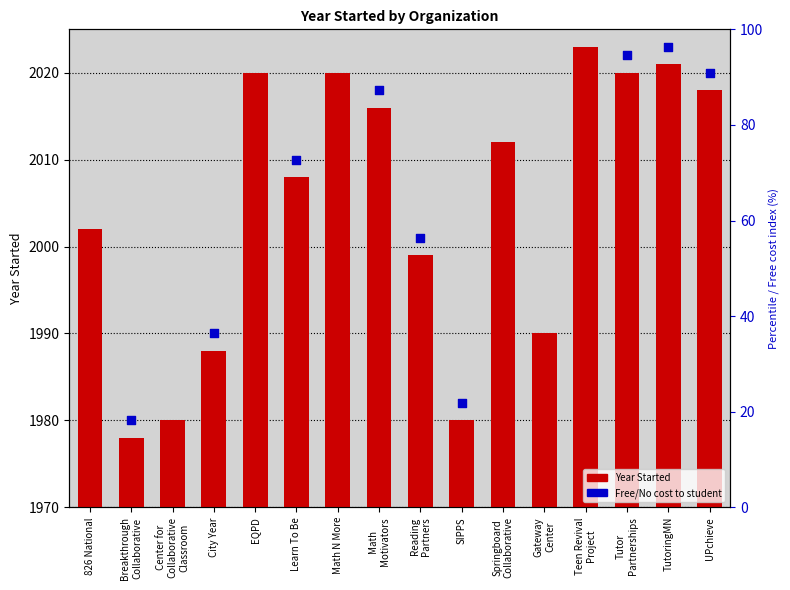

Which has a higher value, Learn To Be or SIPPS?

Learn To Be